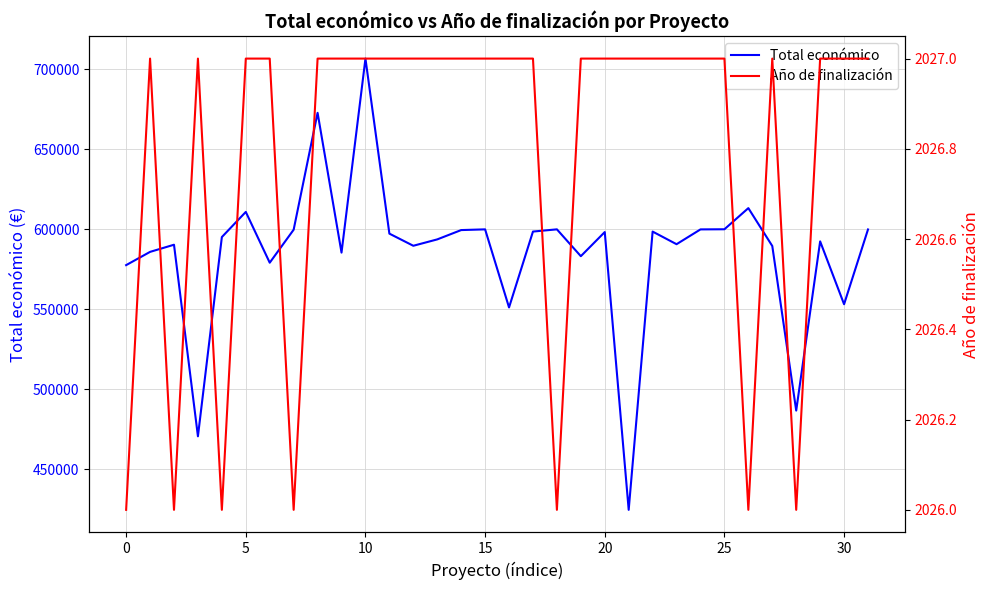

How many series are shown in this chart?

2